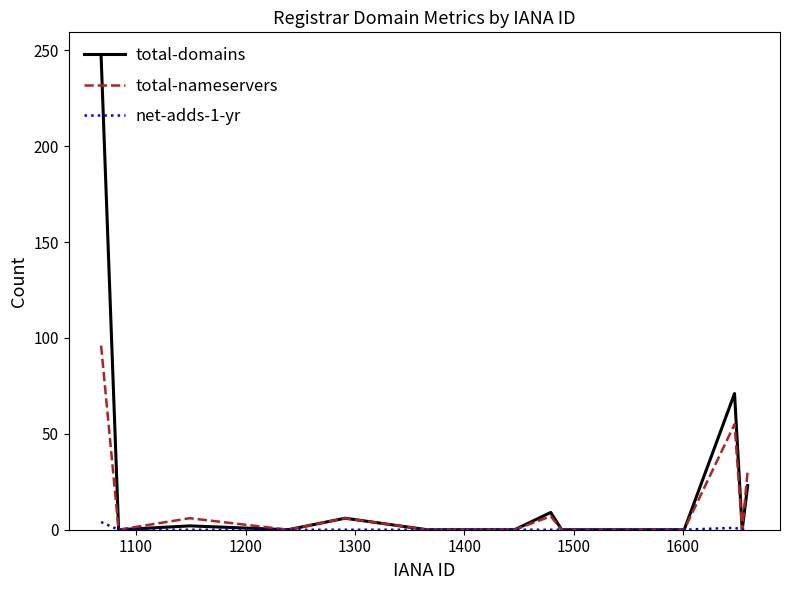

What is the highest value of the total-domains series?

247